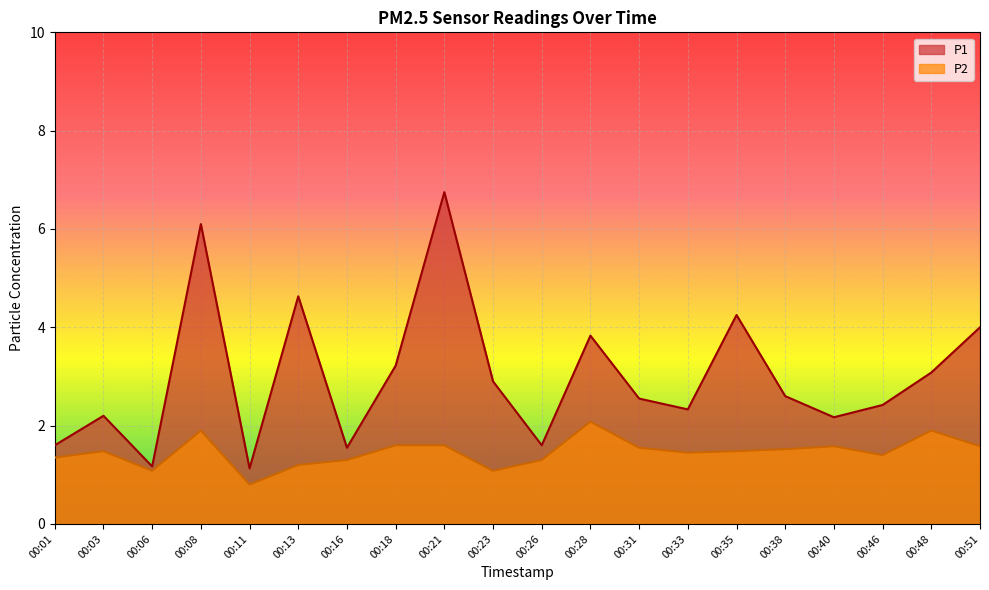

Reading right to left, what are all the values shown in this chart?

P1: 4.0	3.1	2.4	2.2	2.6	4.2	2.3	2.5	3.8	1.6	2.9	6.8	3.2	1.6	4.6	1.1	6.1	1.2	2.2	1.6
P2: 1.6	1.9	1.4	1.6	1.5	1.5	1.4	1.6	2.1	1.3	1.1	1.6	1.6	1.3	1.2	0.8	1.9	1.1	1.5	1.4